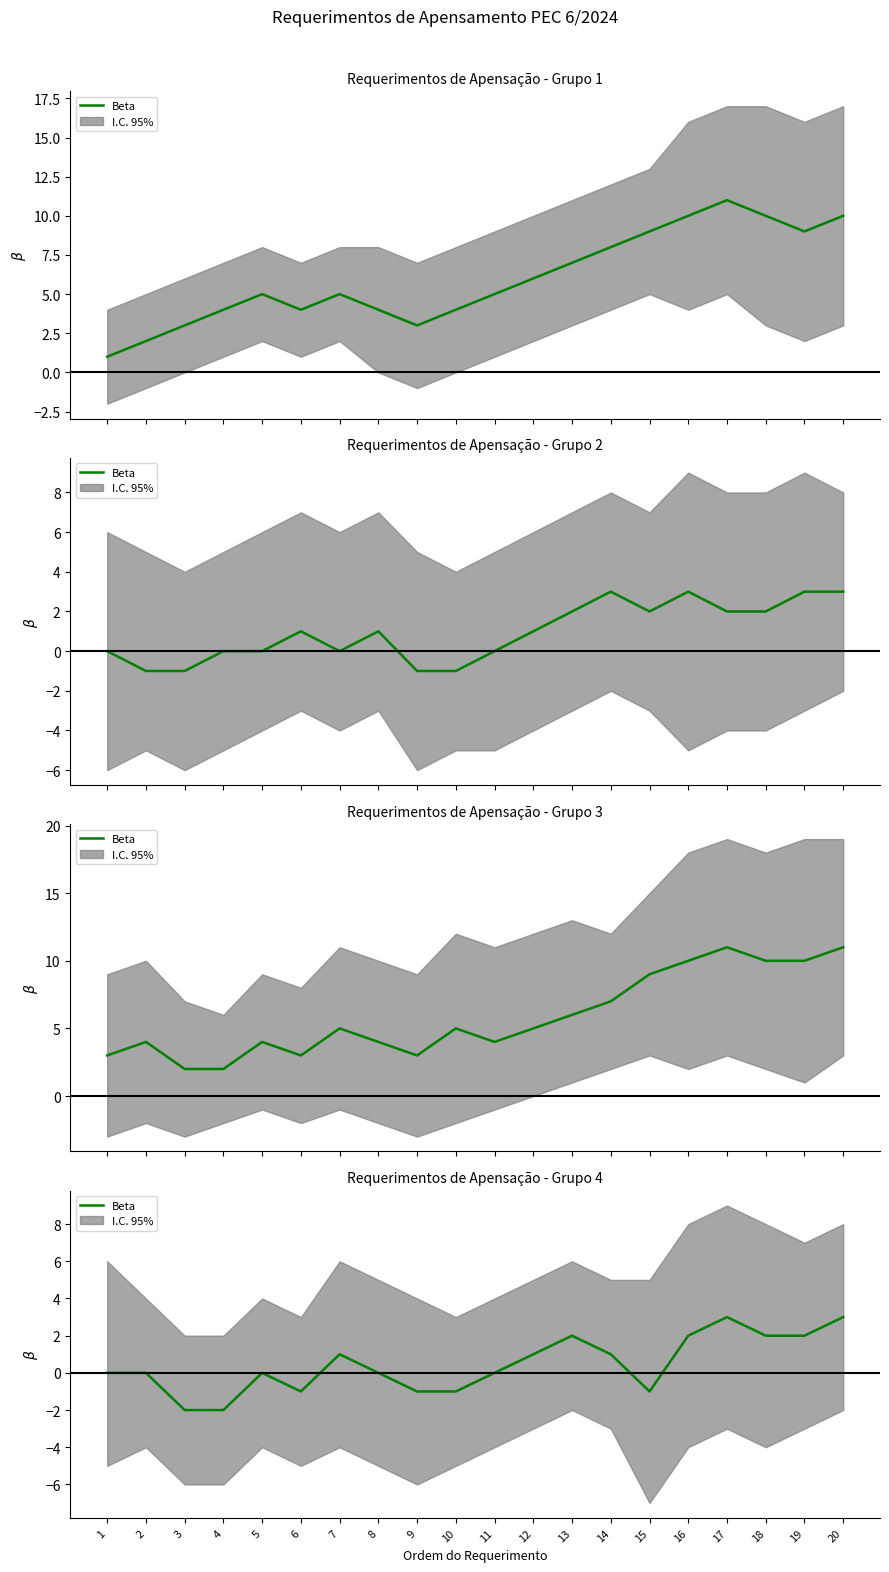

Read the value at 13.

2